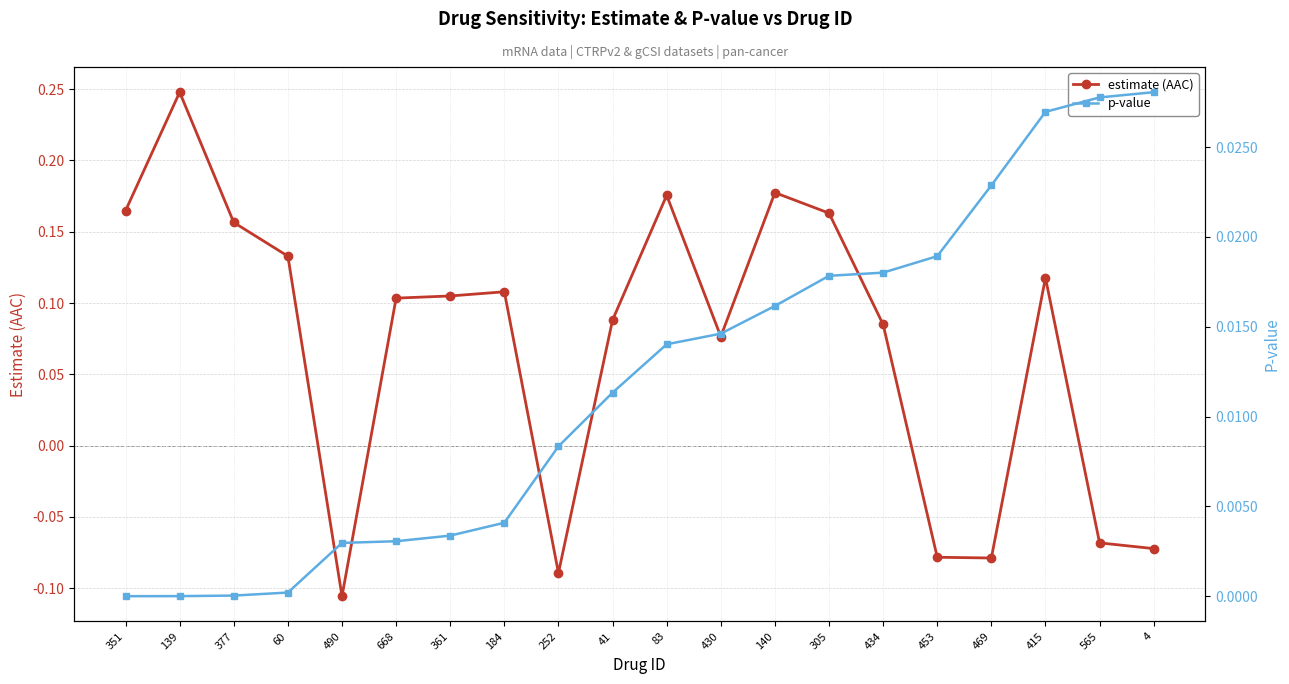

How many lines are shown in the chart?

2